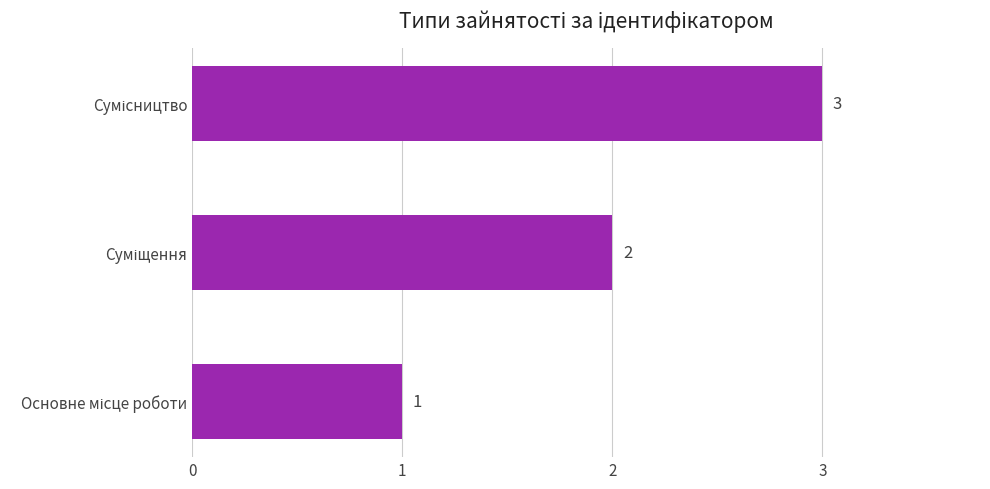

Are the bars horizontal?

Yes